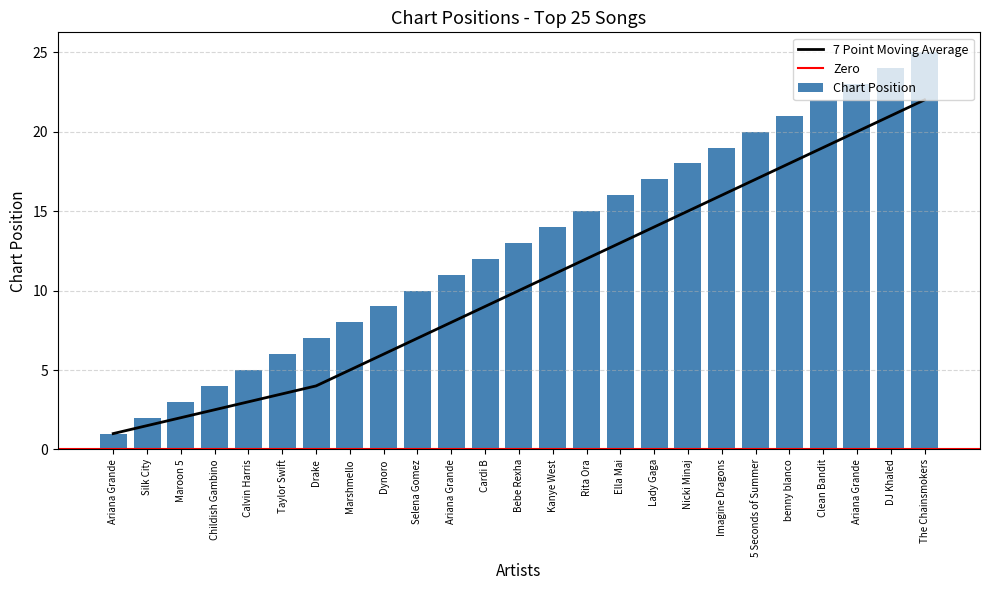

What is the average value?

13